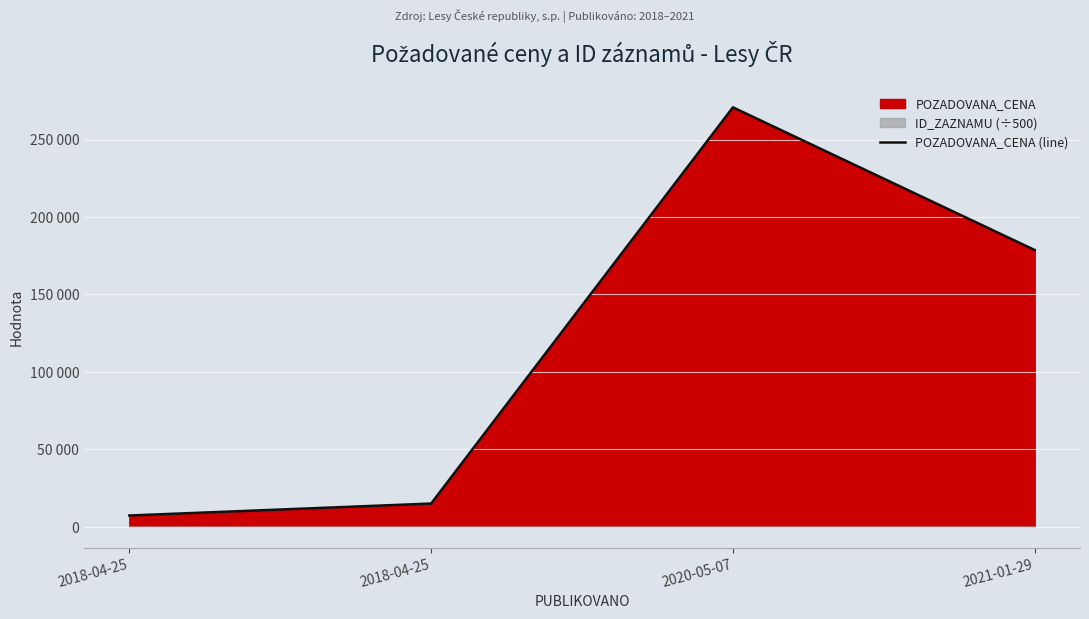

Between 2020-05-07 and 2018-04-25, which is larger?

2020-05-07